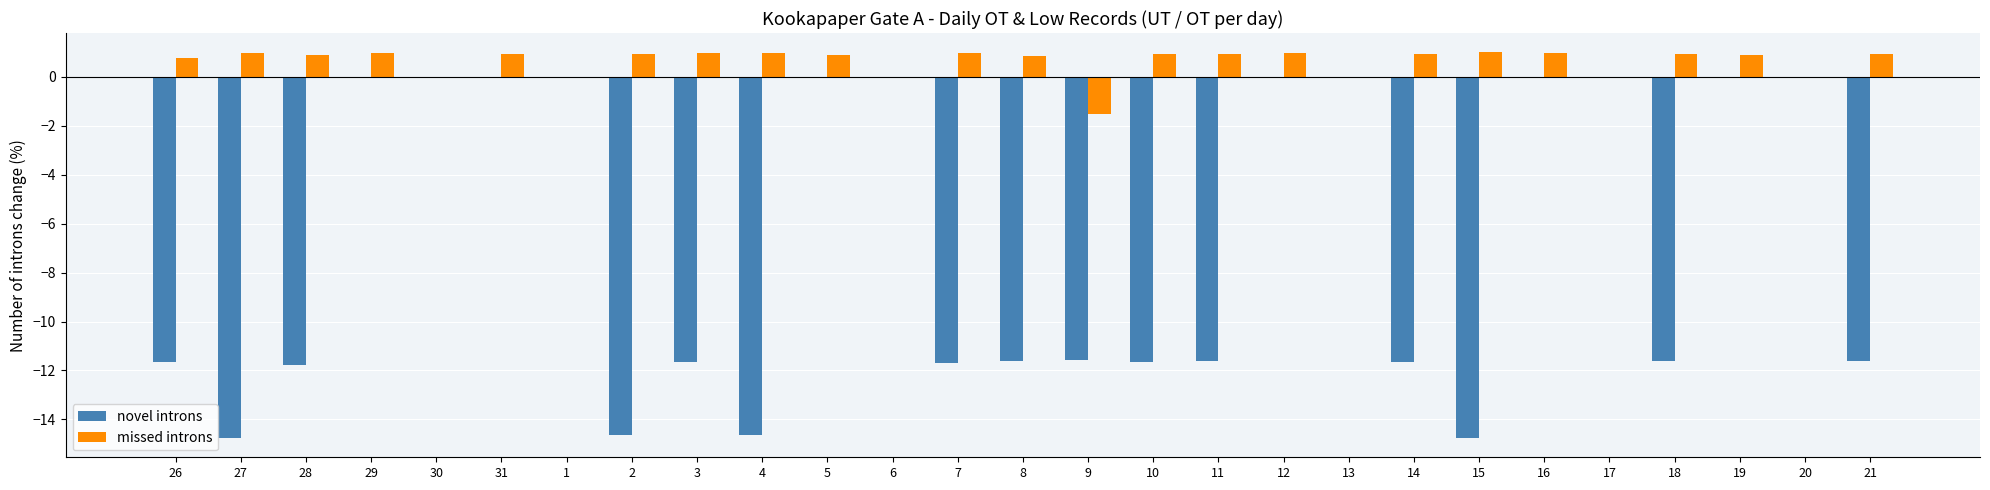

Between 28 and 12, which series saw the biggest shift?

novel introns